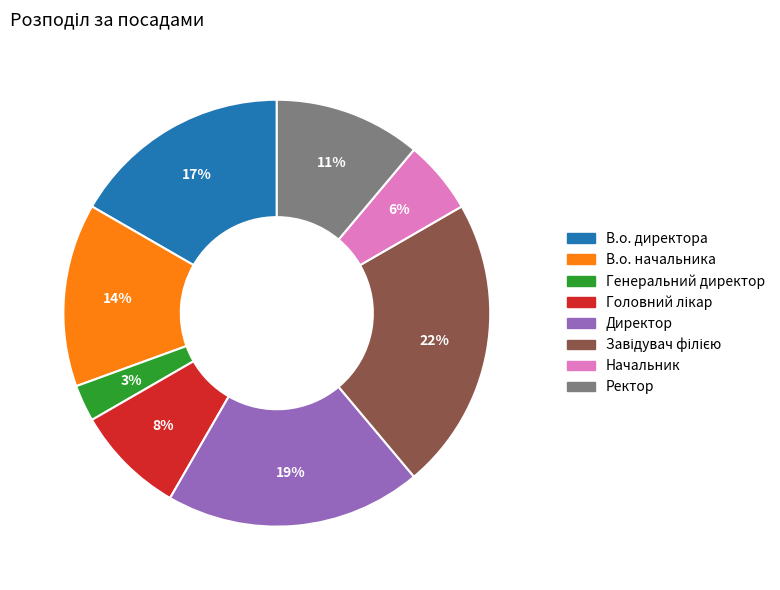

To the nearest percent, what portion does В.о. начальника represent?

14%